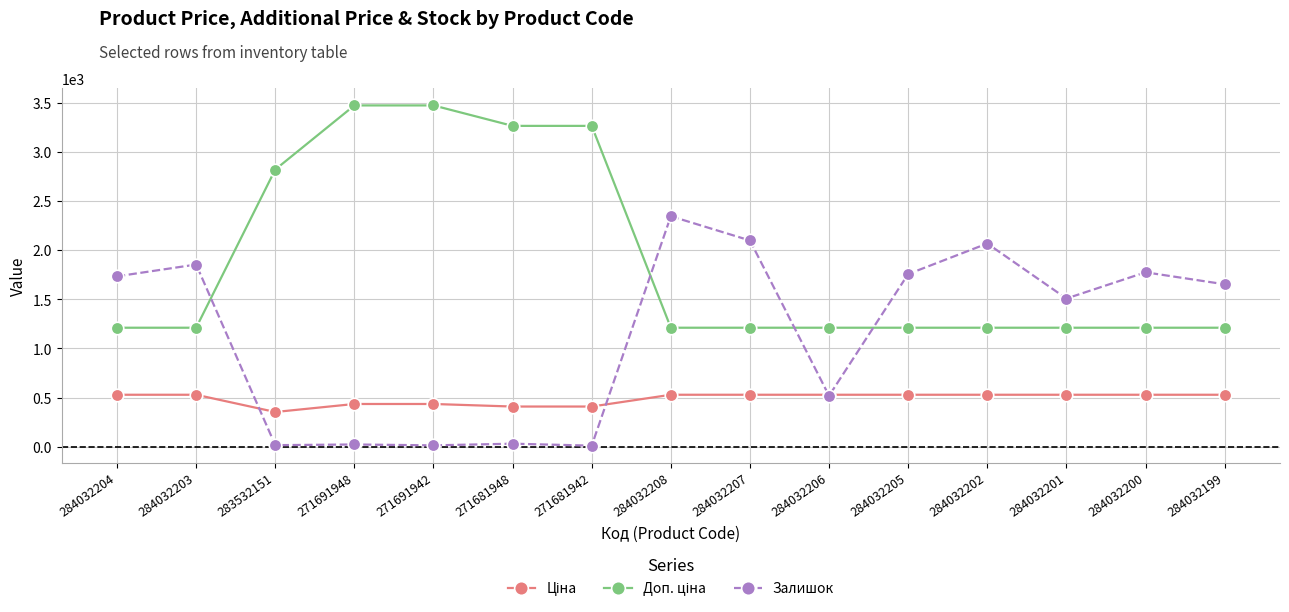

The Залишок series shows 1775.0 at 284032200. True or false?

True